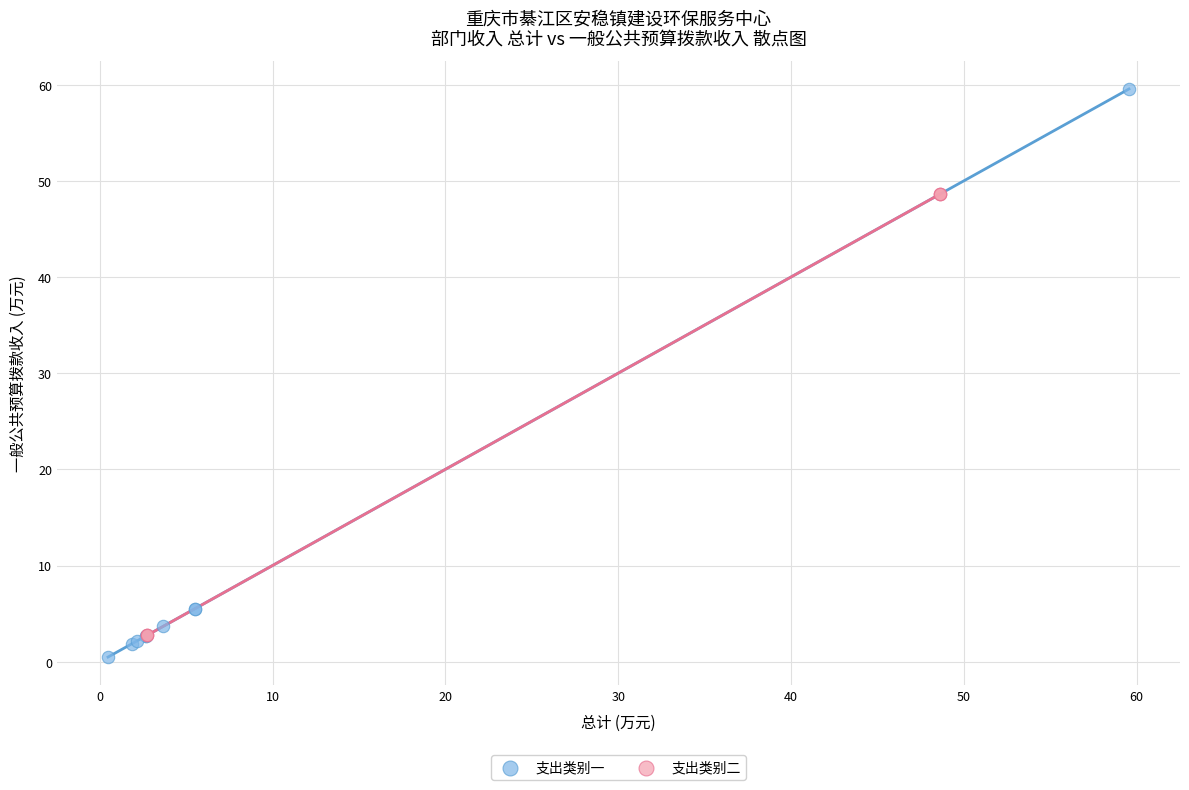

Which series reaches the maximum Y coordinate?

支出类别一